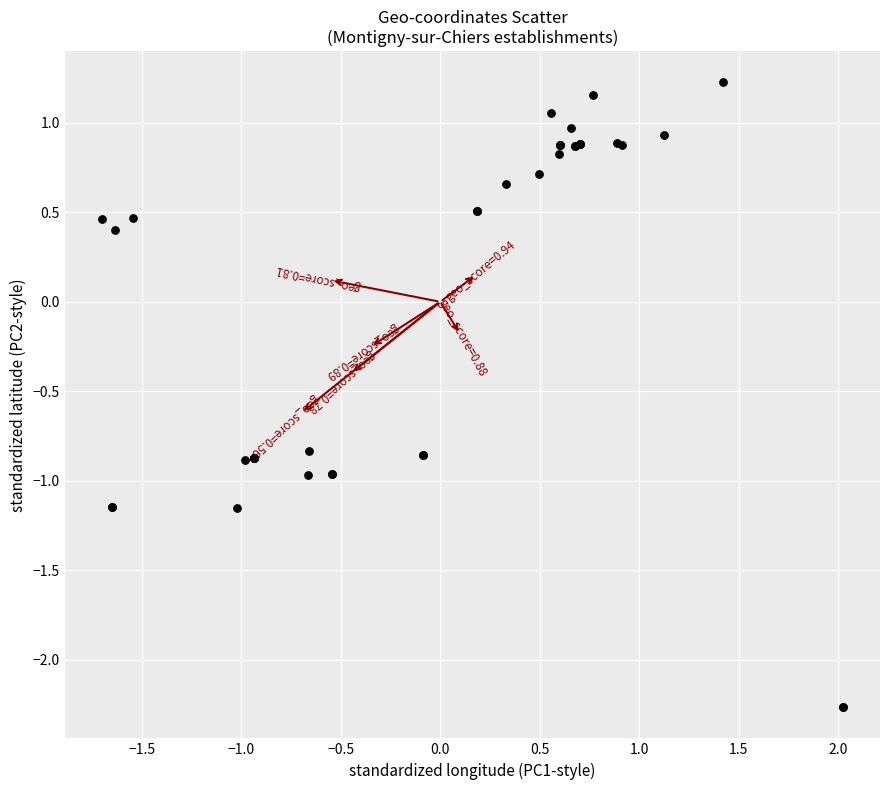

What Y value in the scatter plot is closest to 0?

0.4